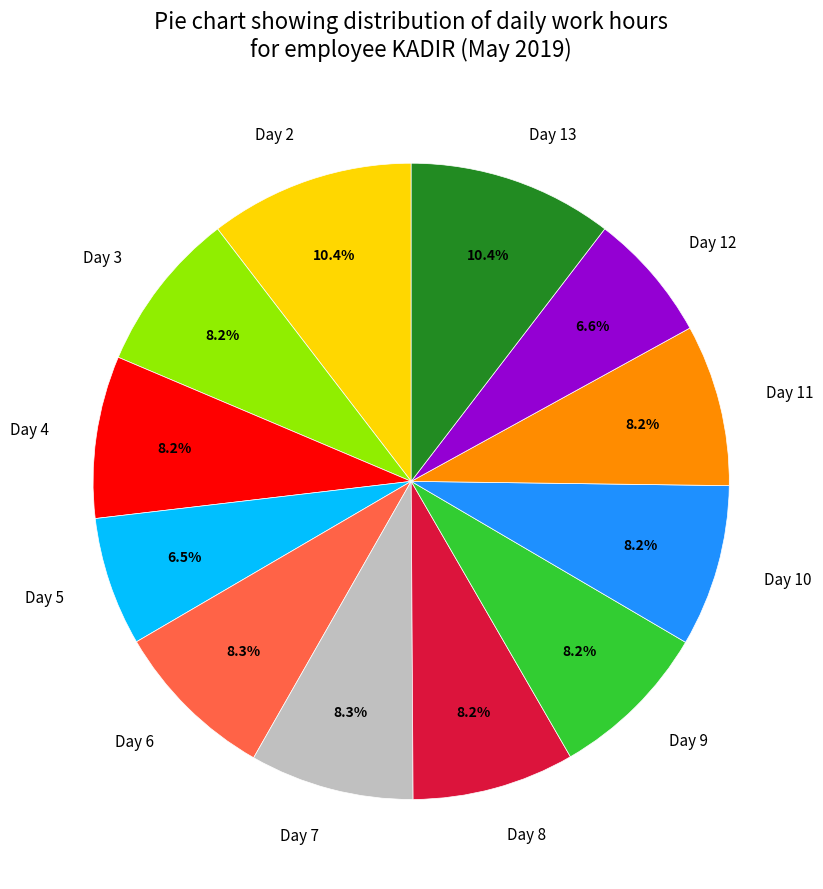

Is there any slice that represents more than half of the pie?

No